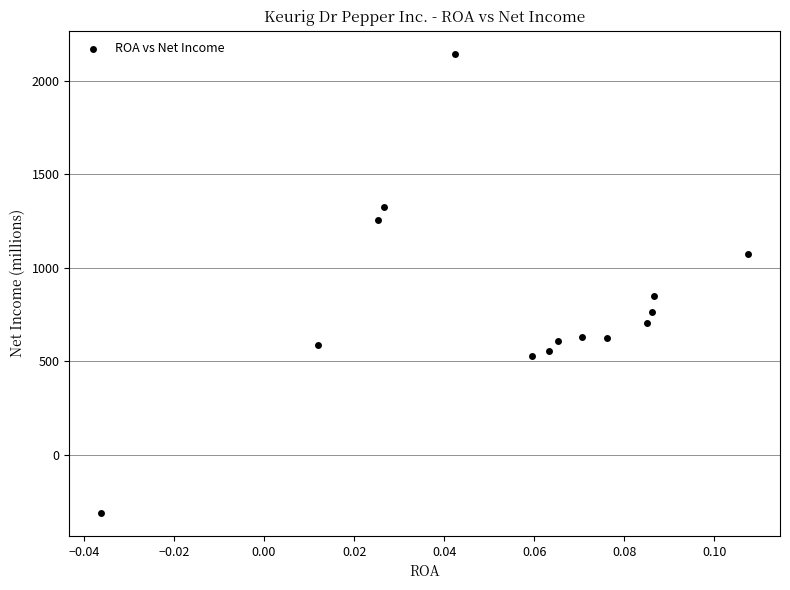

What is the range of Y values (max minus min)?

2458